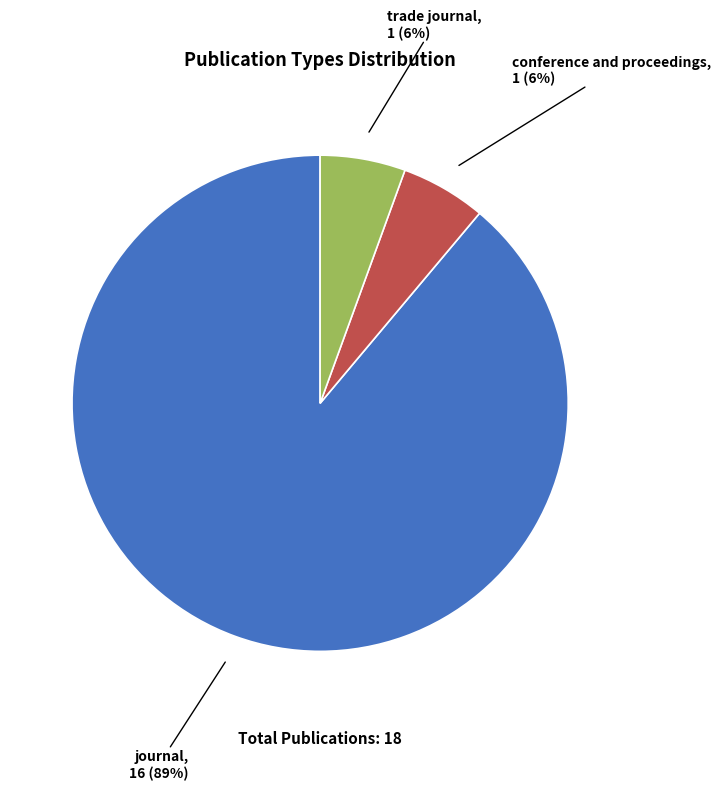

Between journal and conference and proceedings, which is larger?

journal